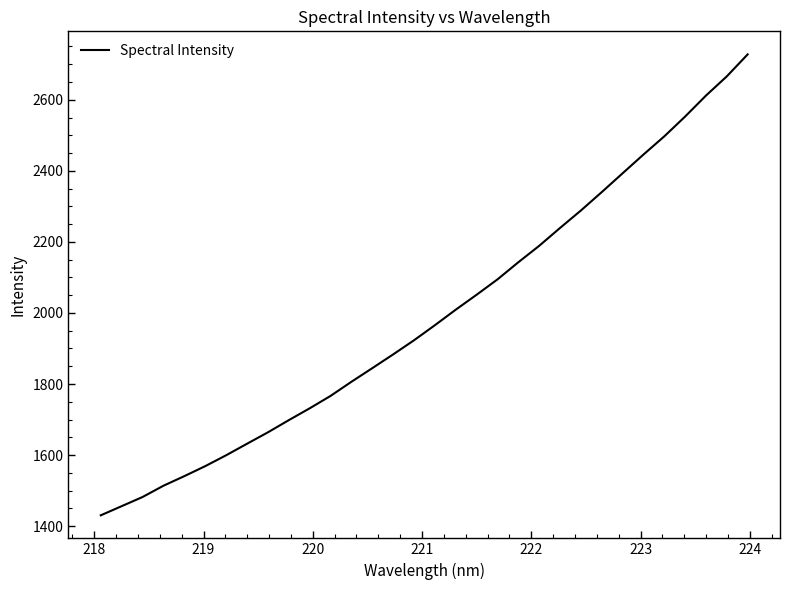

What is the smallest value displayed?

1430.5